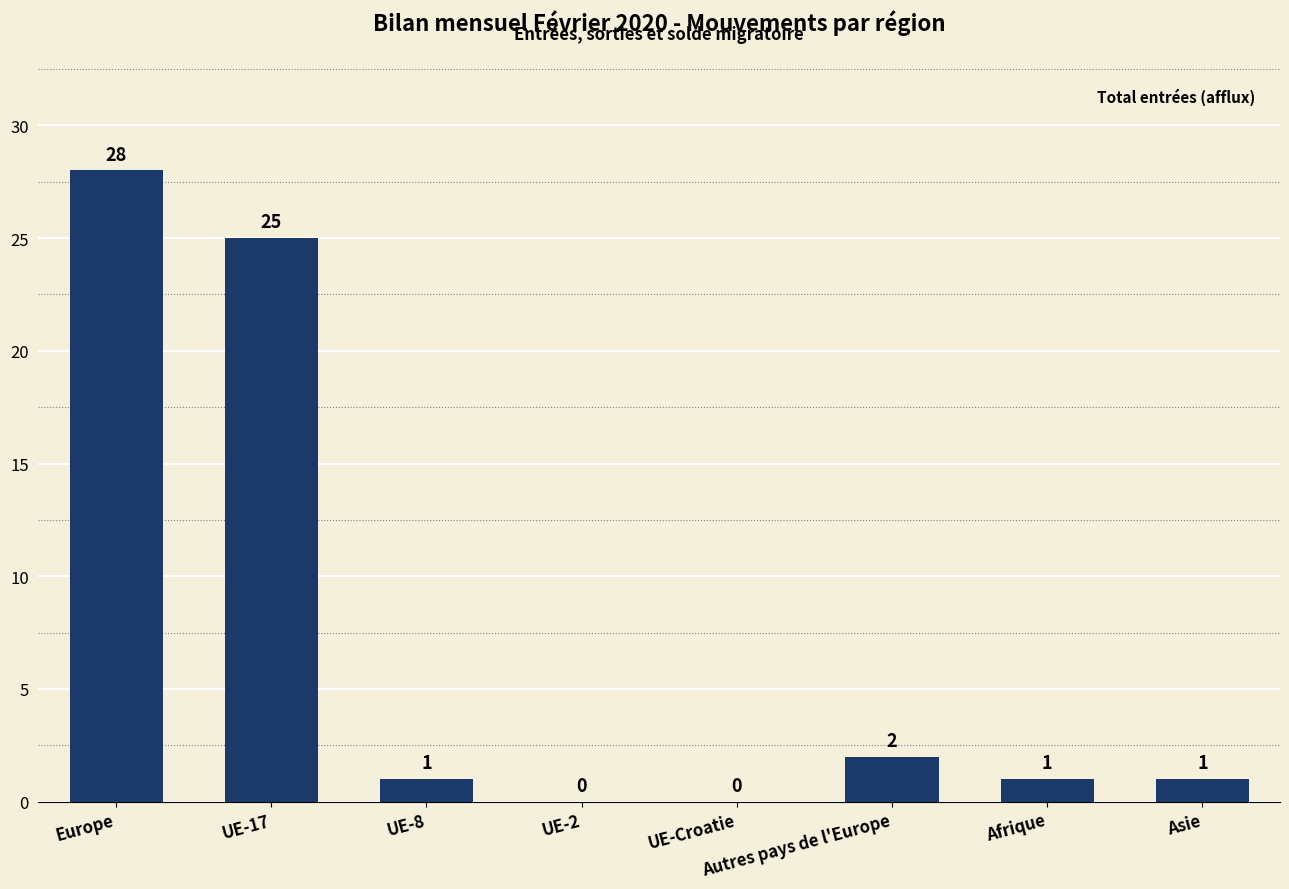

Between Europe and UE-2, which is larger?

Europe